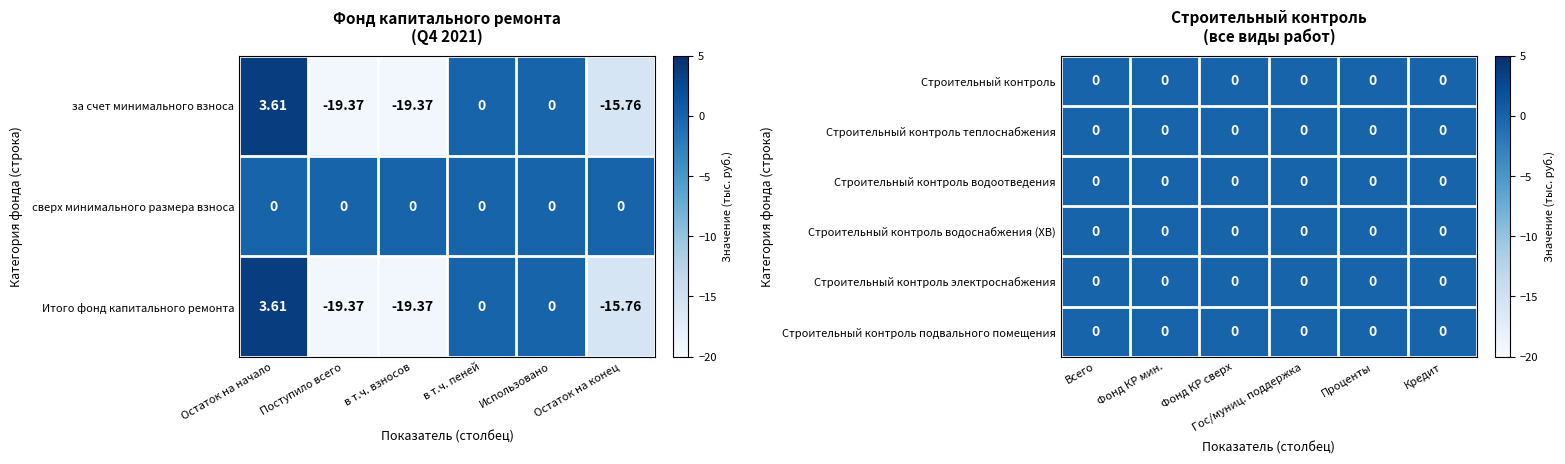

True or false: за счет минимального взноса has a value of 2.4 at Остаток на начало.

False